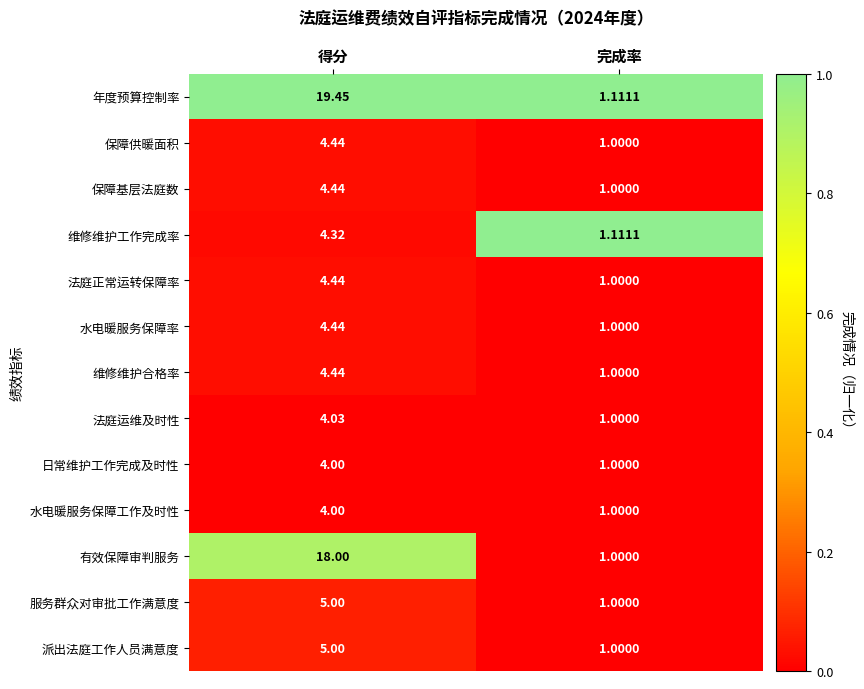

At which label does 维修维护工作完成率 first exceed 4?

得分